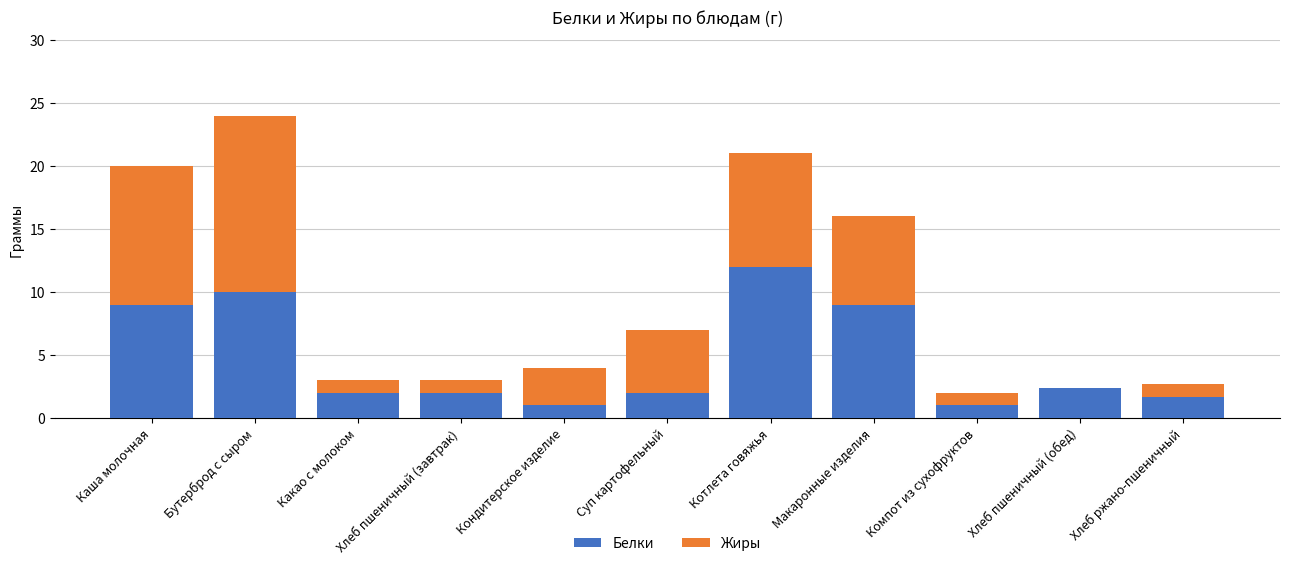

What is the total value across all series at Хлеб пшеничный (завтрак)?

3.0